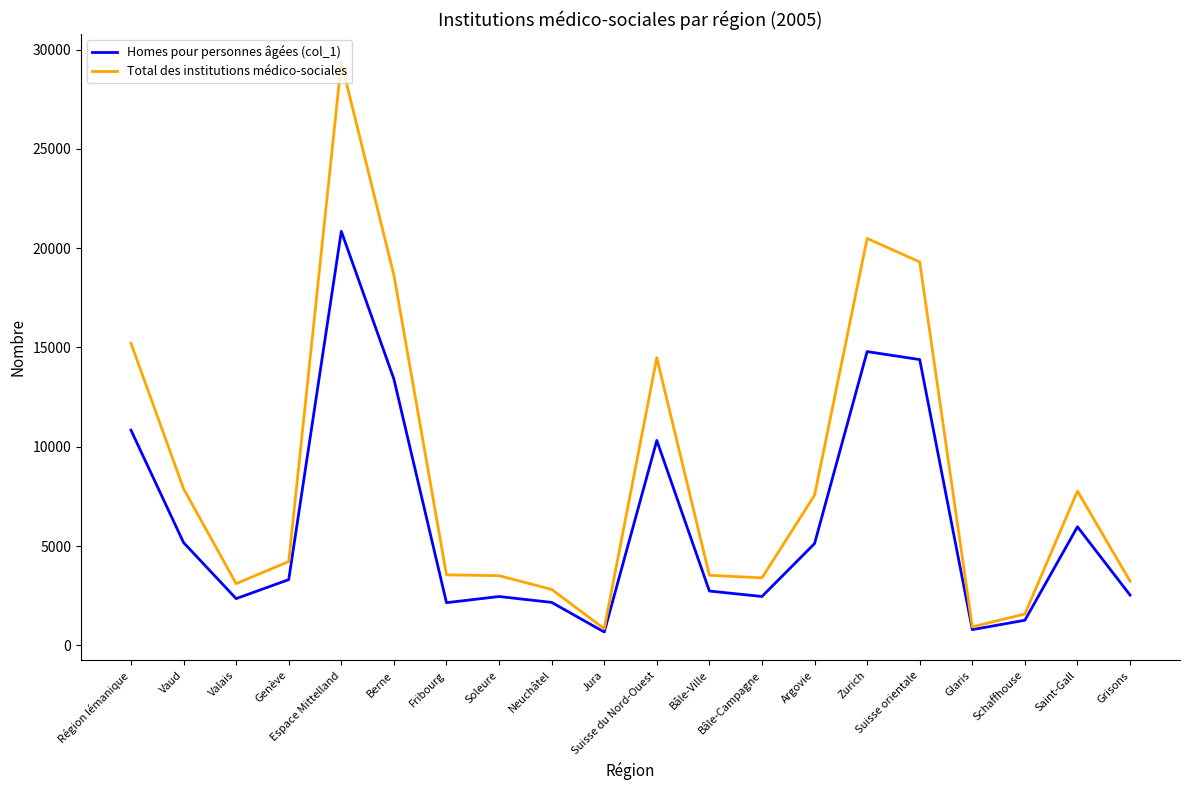

How many lines are shown in the chart?

2